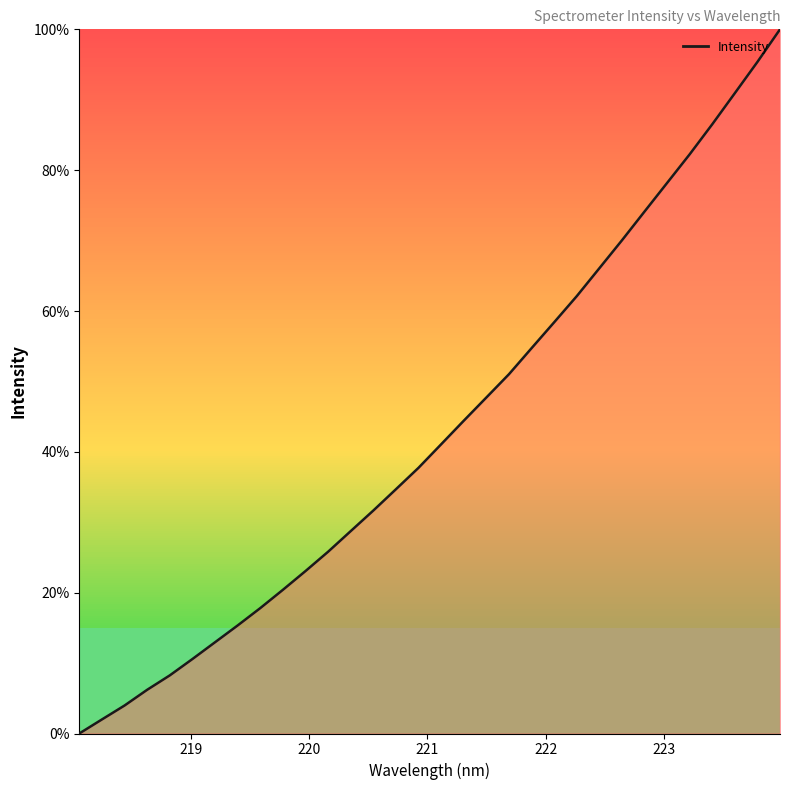

What is the difference between the maximum and minimum values?

100.0